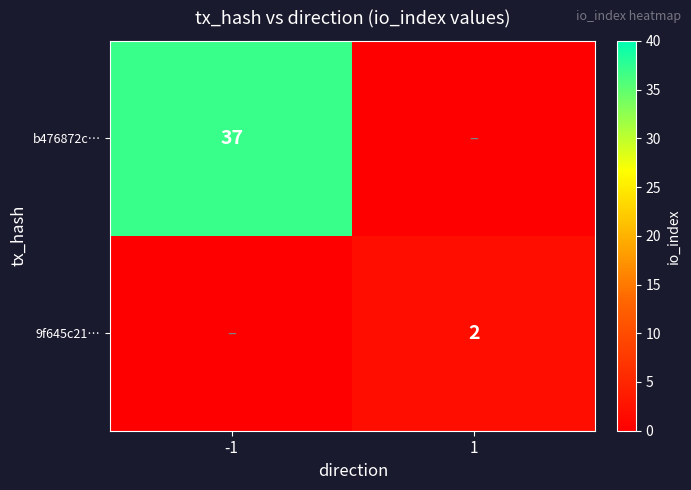

What is the difference between the maximum and minimum values in the b476872c… series?

37